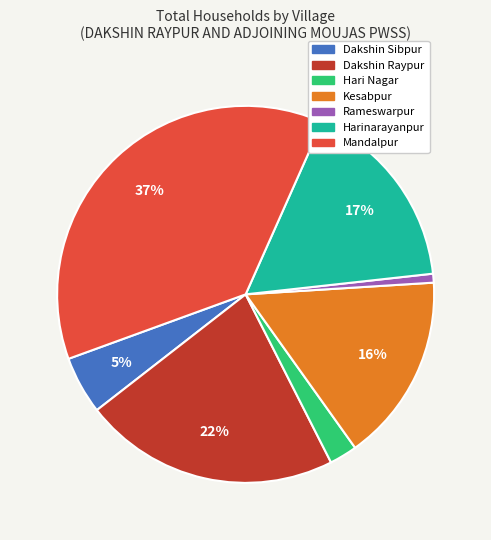

Does any single category account for the majority?

No